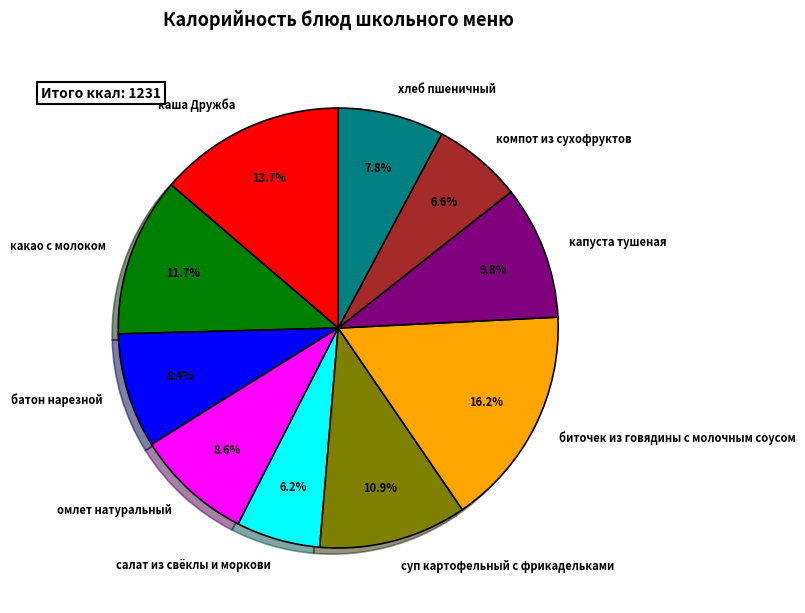

Does any single category account for the majority?

No